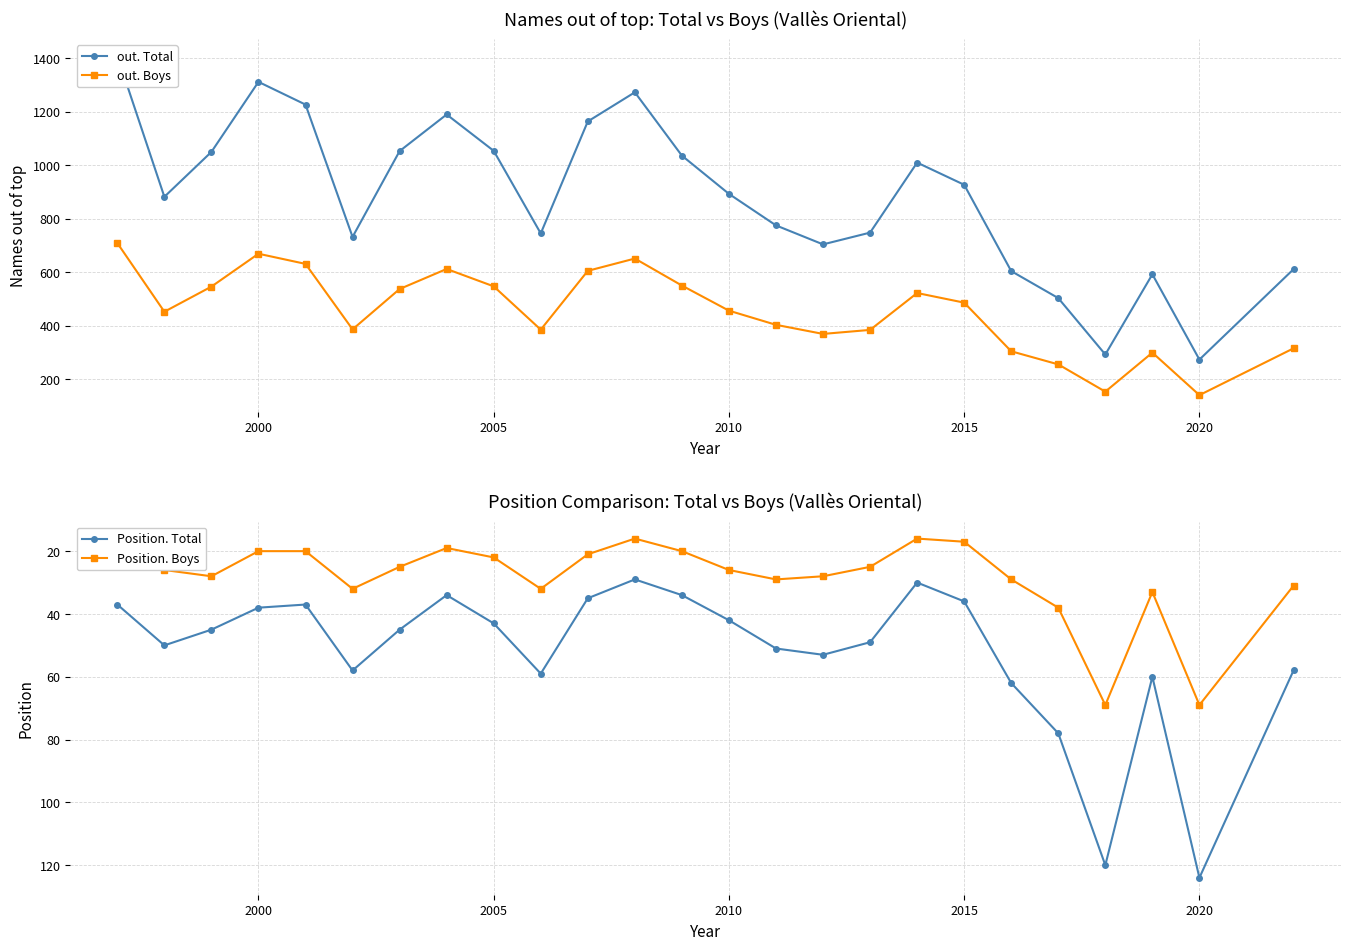

What is the minimum value for out. Boys?

140